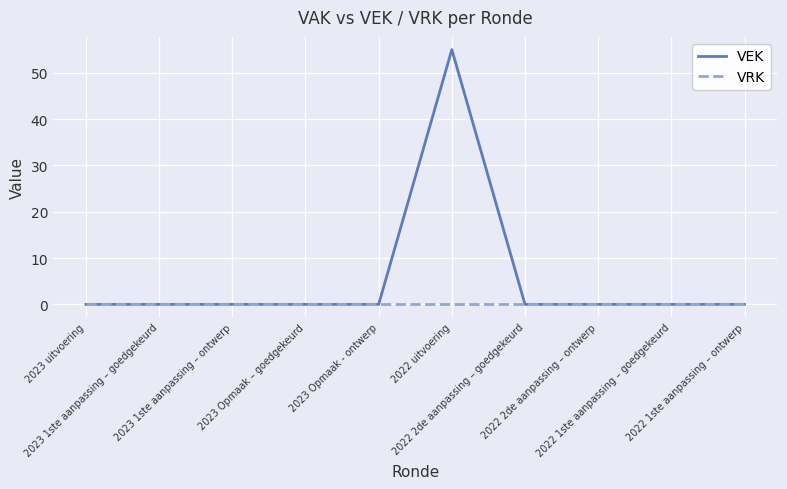

At which category is the sum across all series the highest?

2022 uitvoering